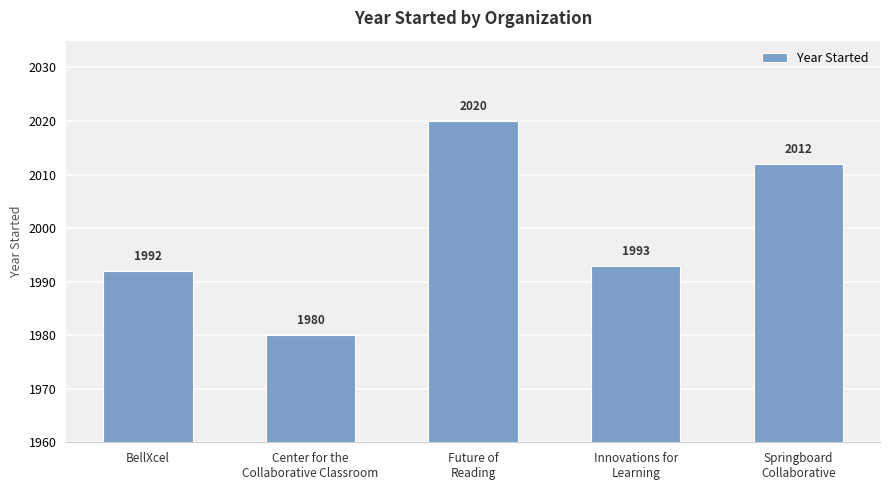

Count the number of categories in the chart.

5